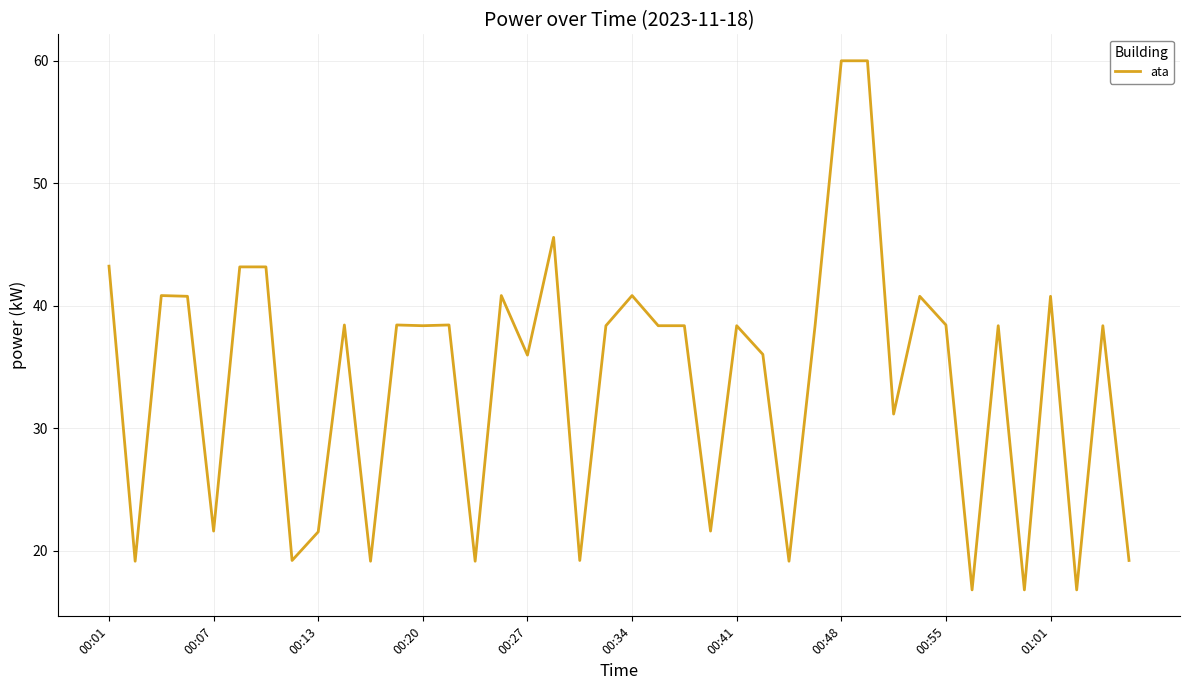

What is the difference between the maximum and minimum values?

43.2